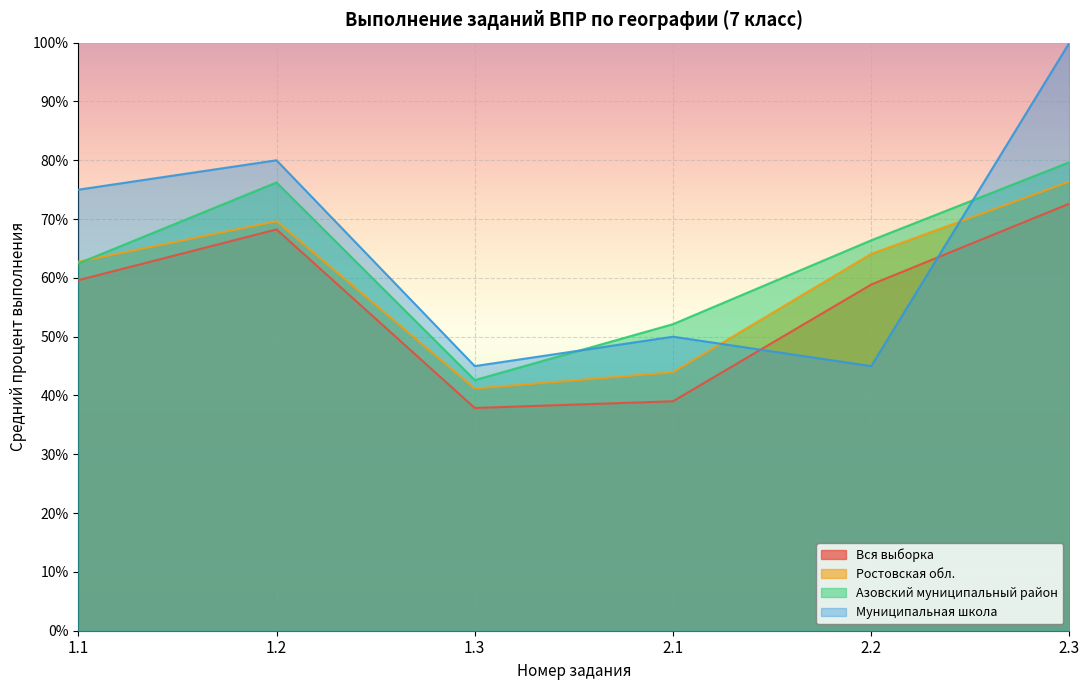

Which series ends up on top after the final intersection of Ростовская обл. and Муниципальная школа?

Муниципальная школа